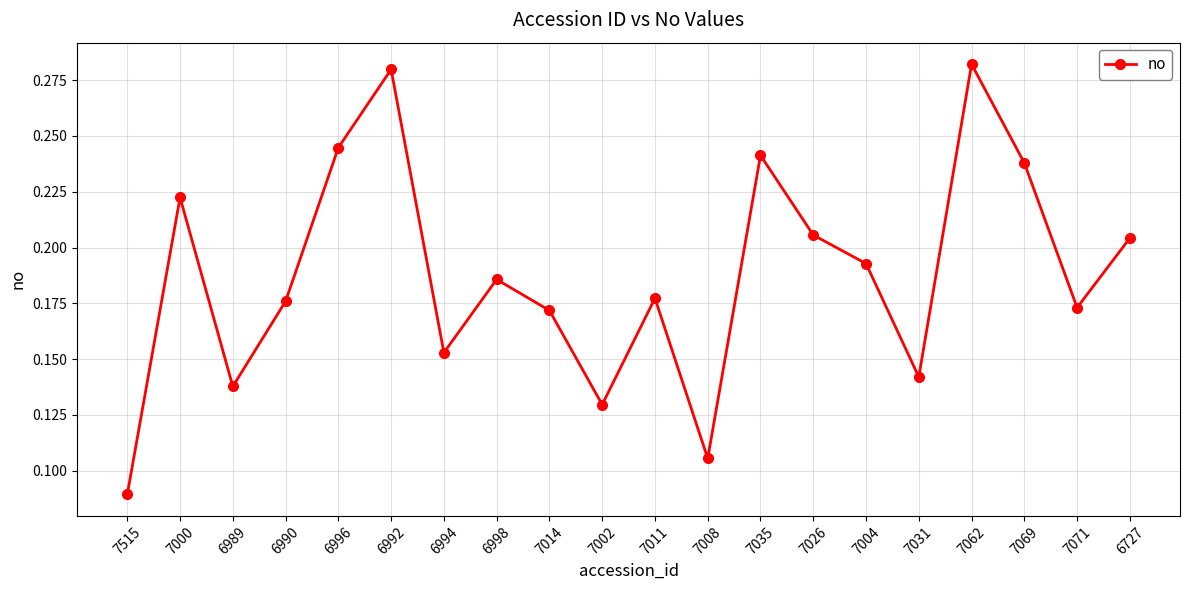

How many lines are shown in the chart?

1